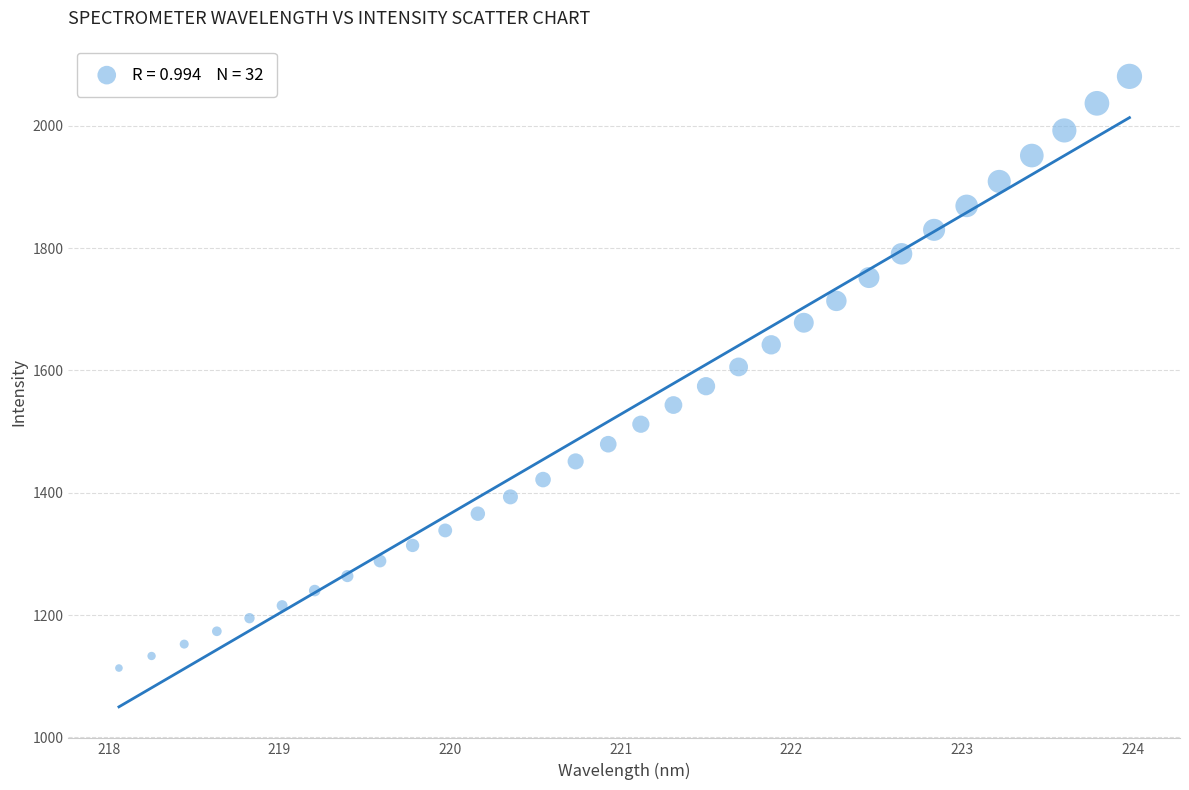

What is the range of X values (max minus min)?

5.9